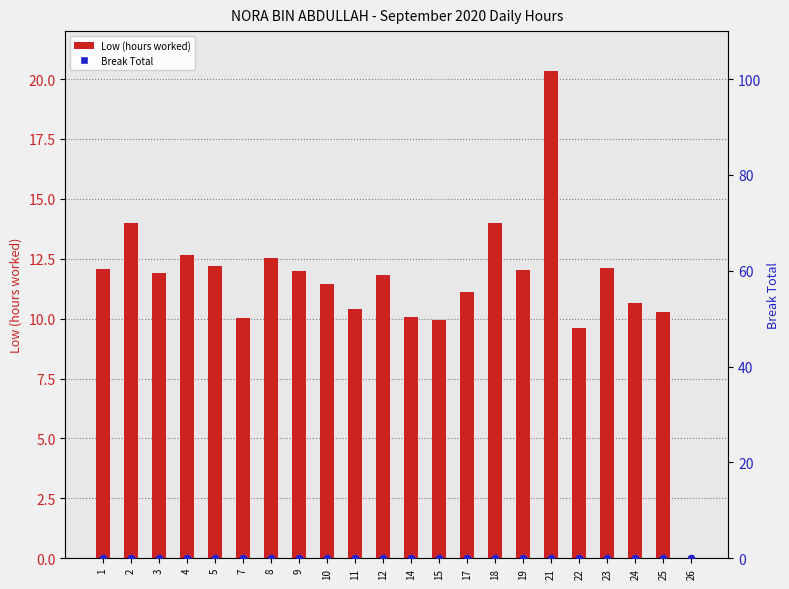

Which series contains the lowest Y value?

Low (hours worked)